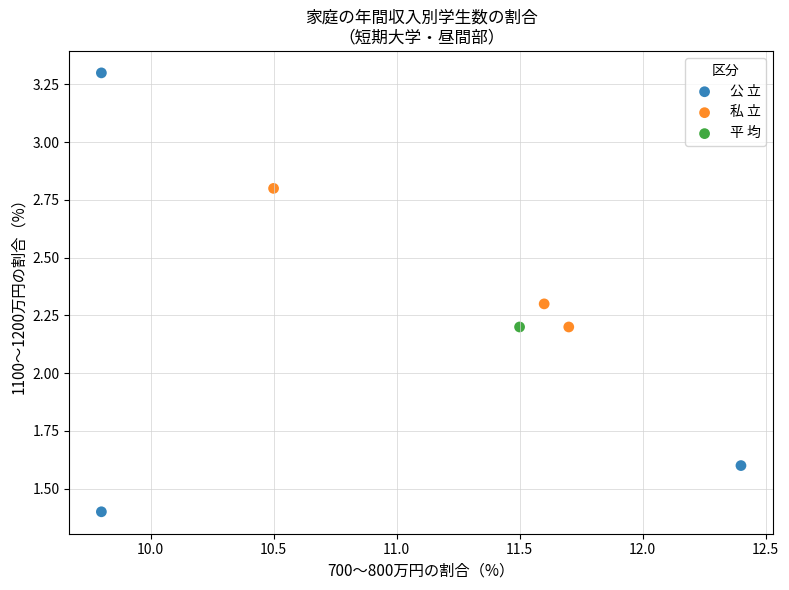

What are all the series names shown in the legend?

公 立, 私 立, 平 均